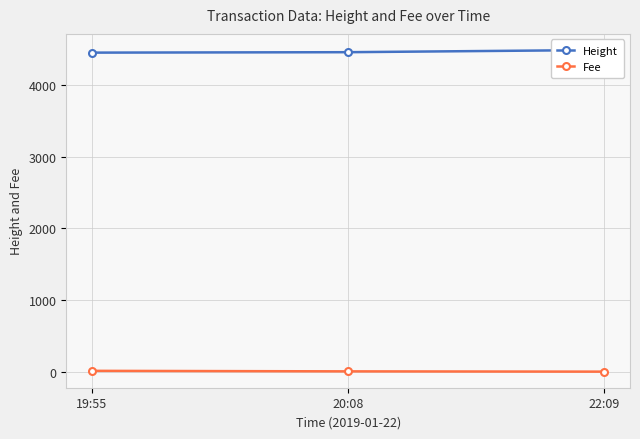

Which series changed the most between 19:55 and 22:09?

Height